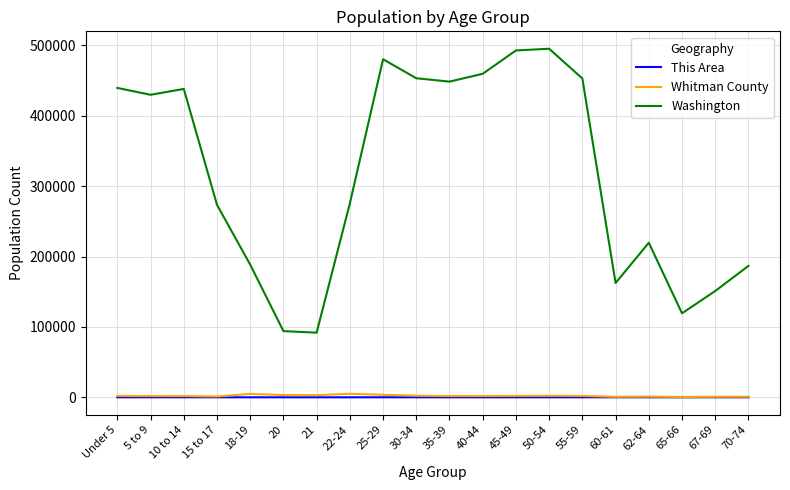

Where is Washington nearest to the value 293589?

22-24